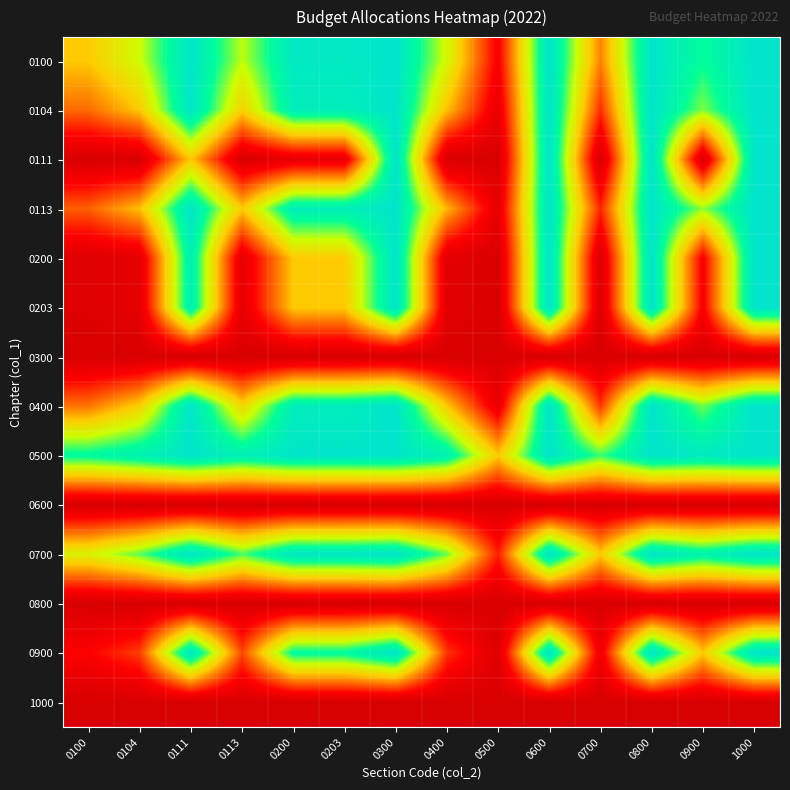

Reading right to left, what are all the values shown in this chart?

0100: 1000=1.0	0900=0.8	0800=1.0	0700=0.4	0600=1.0	0500=0.1	0400=0.6	0300=1.0	0203=1.0	0200=1.0	0113=0.7	0111=1.0	0104=0.7	0100=0.5
0104: 1000=1.0	0900=0.7	0800=1.0	0700=0.2	0600=1.0	0500=0.1	0400=0.5	0300=1.0	0203=0.9	0200=0.9	0113=0.5	0111=1.0	0104=0.5	0100=0.3
0111: 1000=1.0	0900=0.0	0800=1.0	0700=0.0	0600=1.0	0500=0.0	0400=0.0	0300=1.0	0203=0.1	0200=0.1	0113=0.0	0111=0.5	0104=0.0	0100=0.0
0113: 1000=1.0	0900=0.7	0800=1.0	0700=0.2	0600=1.0	0500=0.1	0400=0.5	0300=1.0	0203=0.9	0200=0.9	0113=0.5	0111=1.0	0104=0.5	0100=0.3
0200: 1000=1.0	0900=0.1	0800=1.0	0700=0.0	0600=1.0	0500=0.0	0400=0.1	0300=1.0	0203=0.5	0200=0.5	0113=0.1	0111=0.9	0104=0.1	0100=0.0
0203: 1000=1.0	0900=0.1	0800=1.0	0700=0.0	0600=1.0	0500=0.0	0400=0.1	0300=1.0	0203=0.5	0200=0.5	0113=0.1	0111=0.9	0104=0.1	0100=0.0
0300: 1000=0.0	0900=0.0	0800=0.0	0700=0.0	0600=0.0	0500=0.0	0400=0.0	0300=0.0	0203=0.0	0200=0.0	0113=0.0	0111=0.0	0104=0.0	0100=0.0
0400: 1000=1.0	0900=0.7	0800=1.0	0700=0.3	0600=1.0	0500=0.1	0400=0.5	0300=1.0	0203=0.9	0200=0.9	0113=0.5	0111=1.0	0104=0.5	0100=0.4
0500: 1000=1.0	0900=1.0	0800=1.0	0700=0.8	0600=1.0	0500=0.5	0400=0.9	0300=1.0	0203=1.0	0200=1.0	0113=0.9	0111=1.0	0104=0.9	0100=0.9
0600: 1000=0.0	0900=0.0	0800=0.0	0700=0.0	0600=0.0	0500=0.0	0400=0.0	0300=0.0	0203=0.0	0200=0.0	0113=0.0	0111=0.0	0104=0.0	0100=0.0
0700: 1000=1.0	0900=0.9	0800=1.0	0700=0.5	0600=1.0	0500=0.2	0400=0.7	0300=1.0	0203=1.0	0200=1.0	0113=0.8	0111=1.0	0104=0.8	0100=0.6
0800: 1000=0.0	0900=0.0	0800=0.0	0700=0.0	0600=0.0	0500=0.0	0400=0.0	0300=0.0	0203=0.0	0200=0.0	0113=0.0	0111=0.0	0104=0.0	0100=0.0
0900: 1000=1.0	0900=0.5	0800=1.0	0700=0.1	0600=1.0	0500=0.0	0400=0.3	0300=1.0	0203=0.9	0200=0.9	0113=0.3	0111=1.0	0104=0.3	0100=0.2
1000: 1000=0.0	0900=0.0	0800=0.0	0700=0.0	0600=0.0	0500=0.0	0400=0.0	0300=0.0	0203=0.0	0200=0.0	0113=0.0	0111=0.0	0104=0.0	0100=0.0